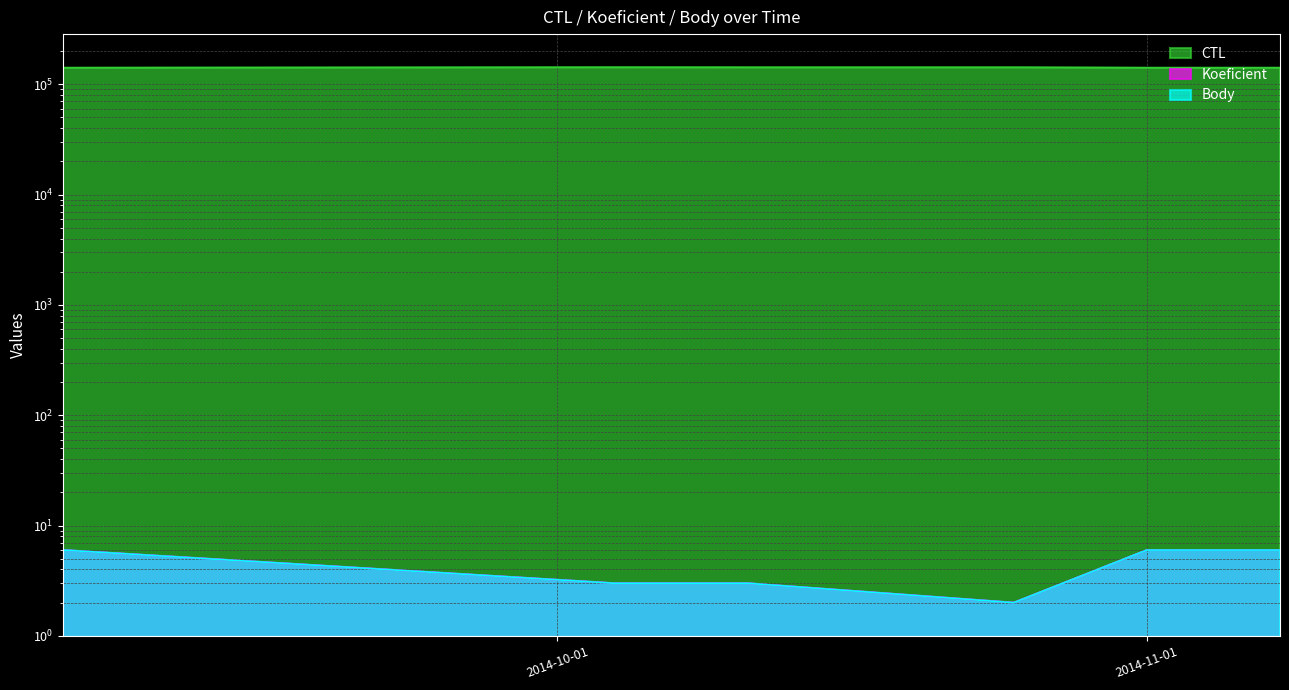

How many Koeficient values are between 3 and 6?

5